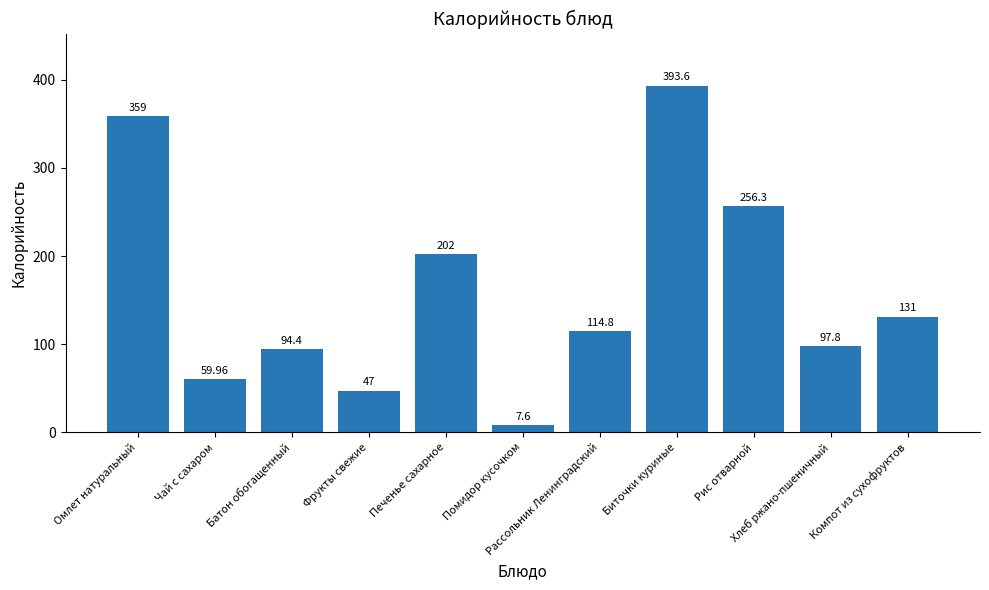

At which label does the data first exceed 114?

Омлет натуральный